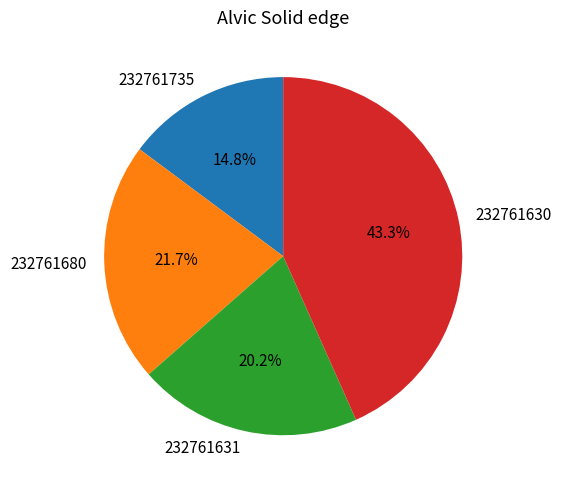

Does any single category account for the majority?

No